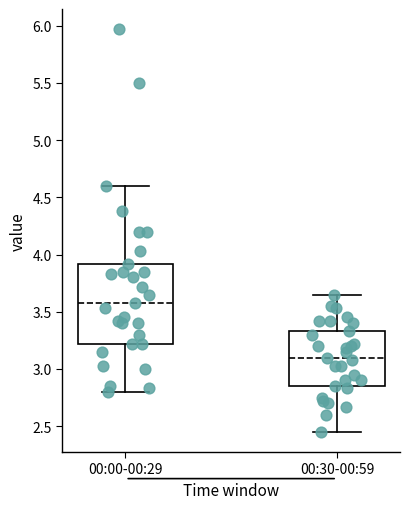

Which box's median line is the highest?

00:00-00:29